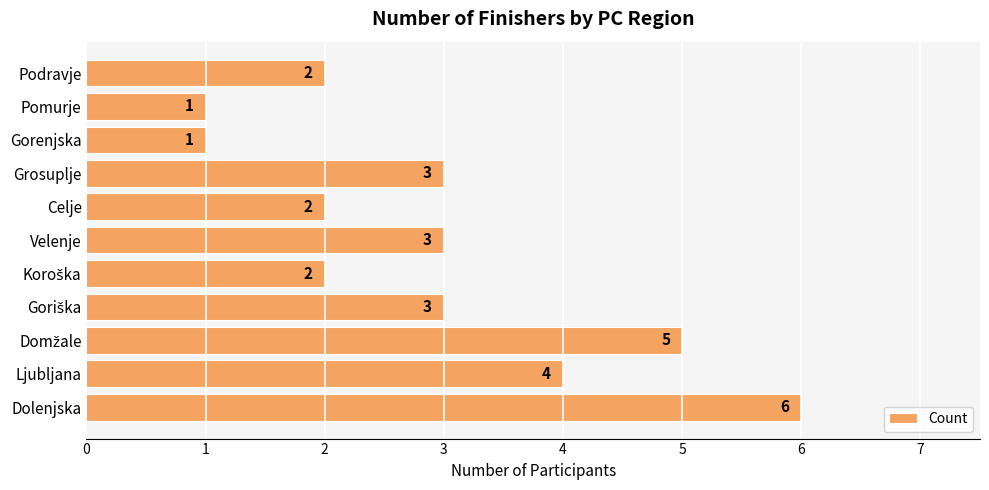

How many categories are shown in the chart?

11